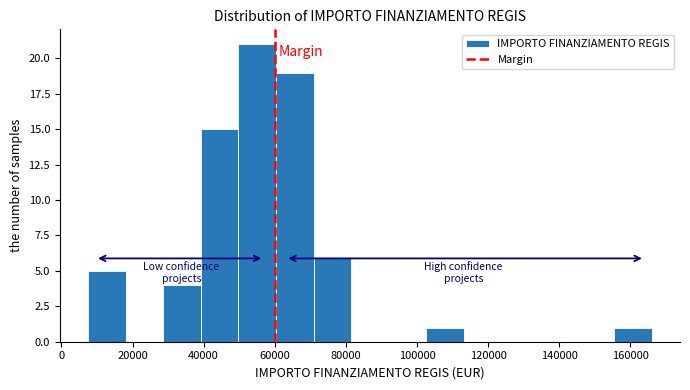

Reading left to right, list every bar in this chart as the range it spans on the x-axis followed by its height. Neither the bar edges nor the heights are printed on the chart, so give them approximately, as read against the axes.

8000 to 18000: 5
18000 to 28000: 0
28000 to 40000: 4
40000 to 50000: 15
50000 to 60000: 21
60000 to 70000: 19
70000 to 82000: 6
82000 to 92000: 0
92000 to 102000: 0
102000 to 114000: 1
114000 to 124000: 0
124000 to 134000: 0
134000 to 144000: 0
144000 to 156000: 0
156000 to 166000: 1